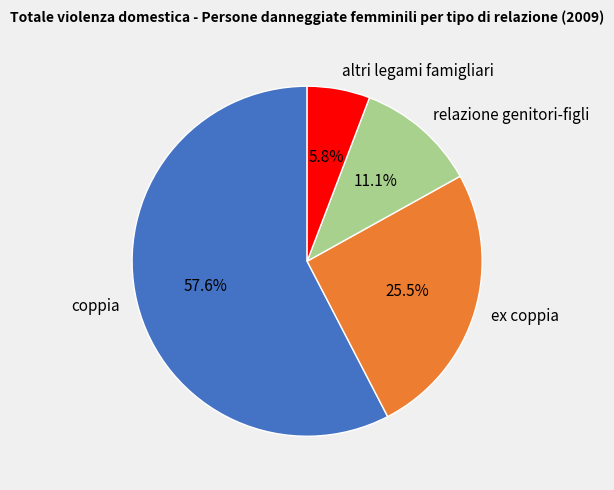

To the nearest percent, what is the average slice percentage?

25%